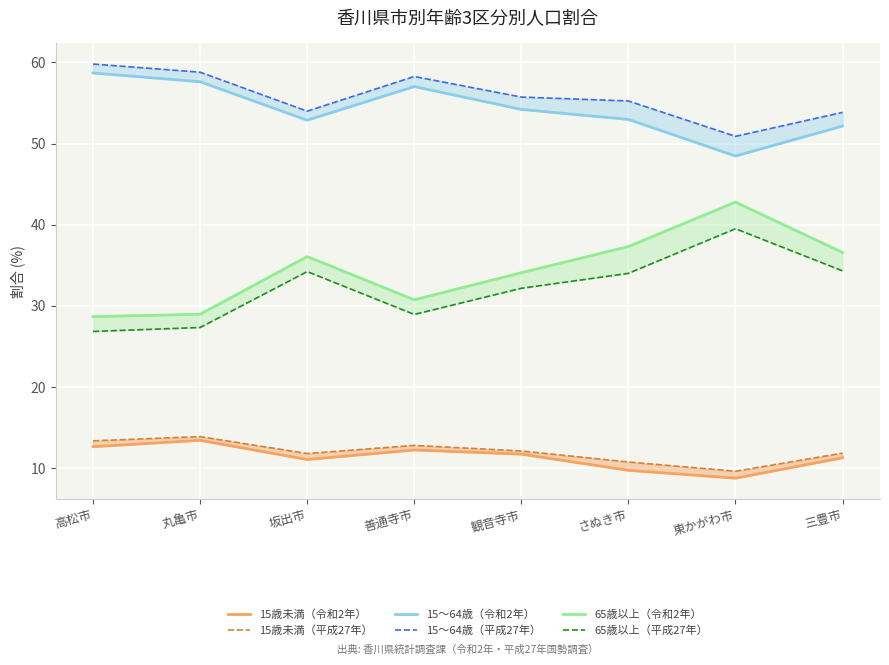

What is the average value of the 15～64歳（平成27年） series?

55.8